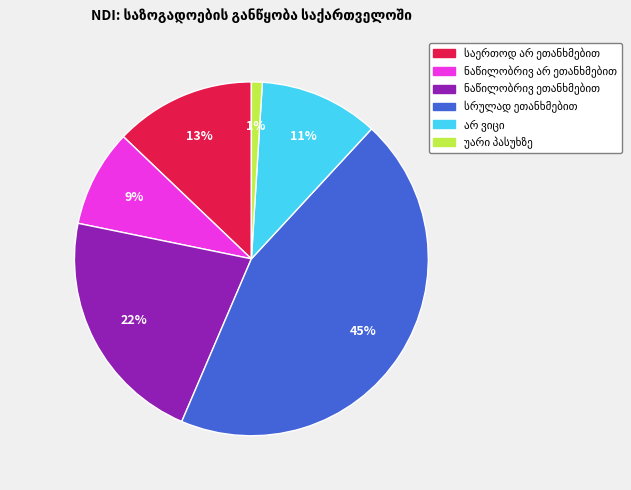

Is there any slice that represents more than half of the pie?

No